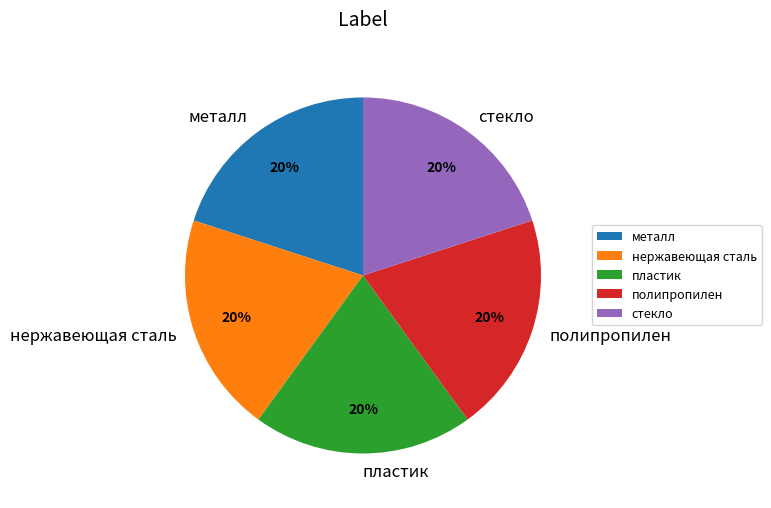

Is стекло the majority of the pie?

No